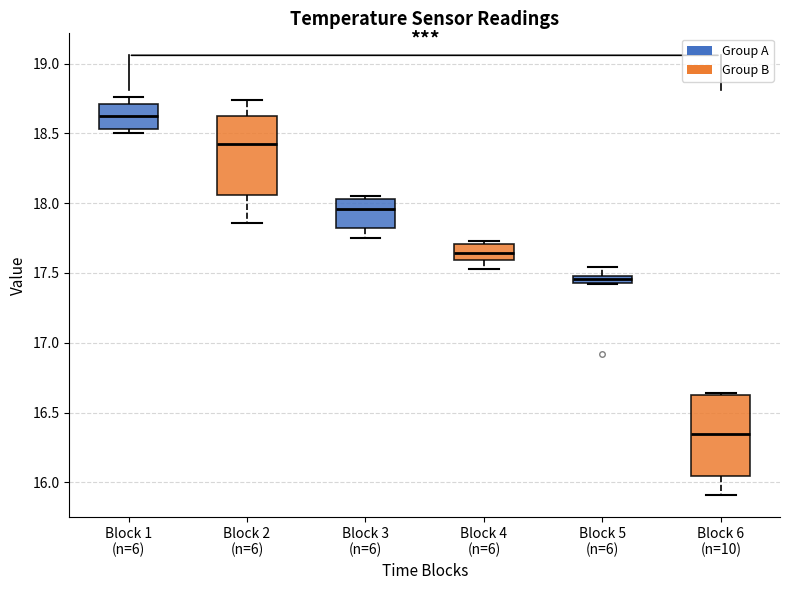

Which box has the lowest median line?

Block 6 (n=10)